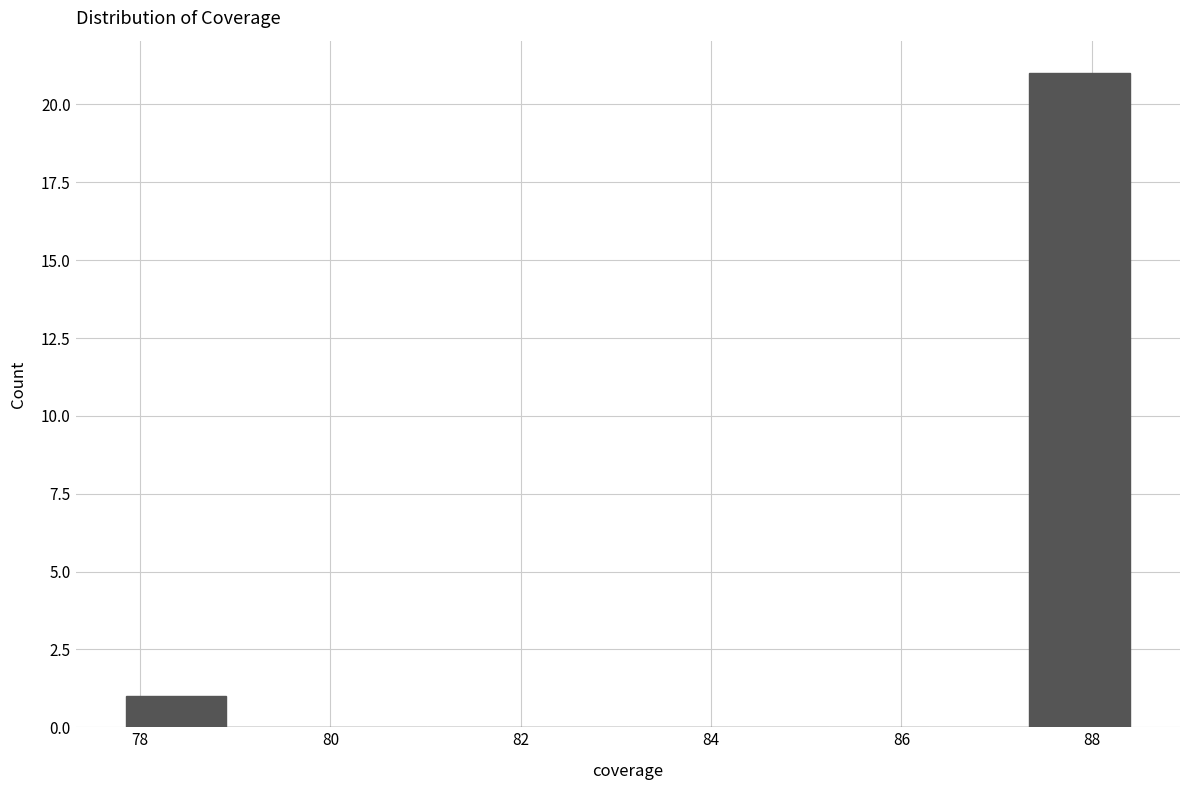

Reading left to right, transcribe this chart: for each bar, give the range it covers on the x-axis and its height. Neither the bar edges nor the heights are printed on the chart, so give them approximately, as read against the axes.

77.8 to 79.0: 1
79.0 to 80.0: 0
80.0 to 81.0: 0
81.0 to 82.0: 0
82.0 to 83.2: 0
83.2 to 84.2: 0
84.2 to 85.2: 0
85.2 to 86.2: 0
86.2 to 87.4: 0
87.4 to 88.4: 21